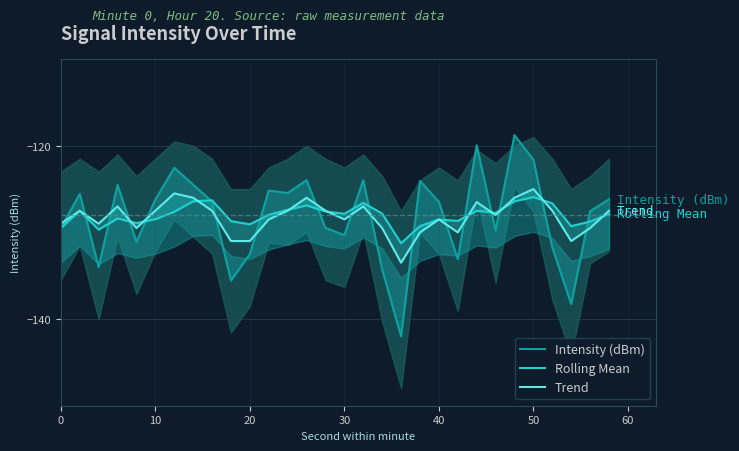

How many lines are shown in the chart?

3